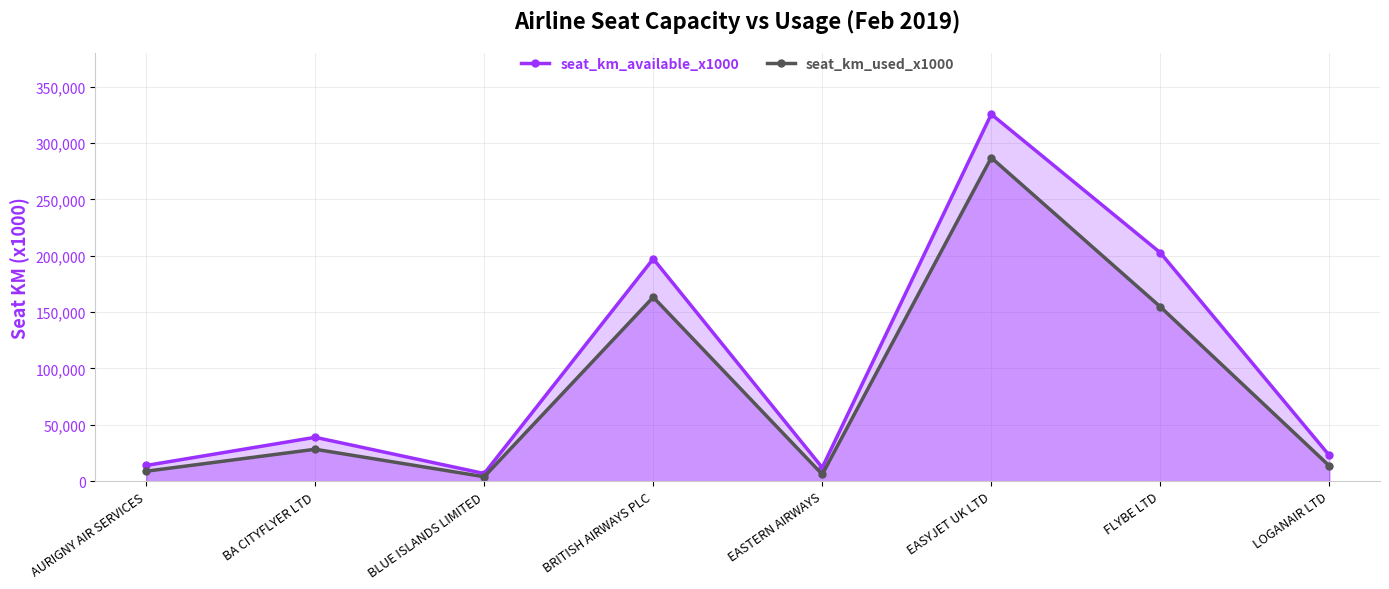

How many data points in seat_km_used_x1000 are above 28332?

3